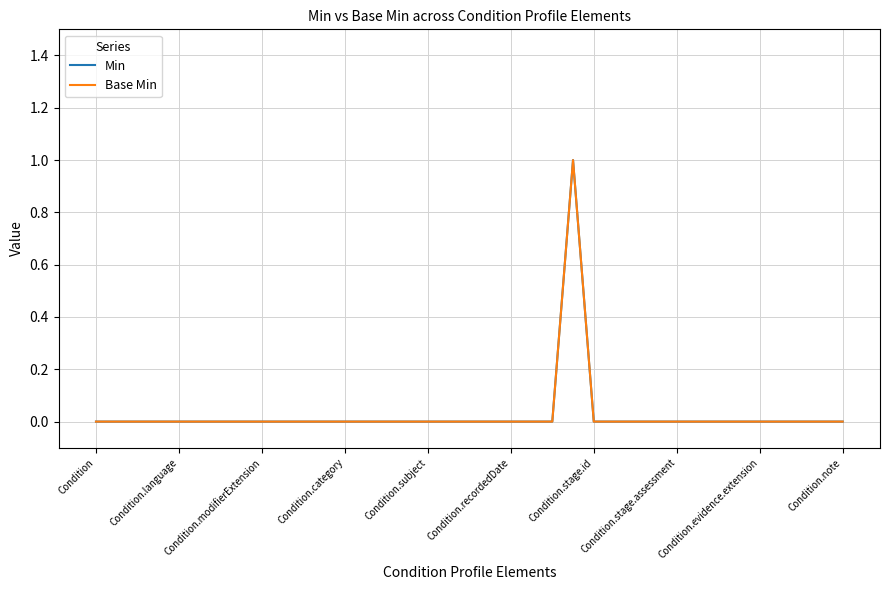

True or false: Min has more than 2 points higher than both neighbors.

False